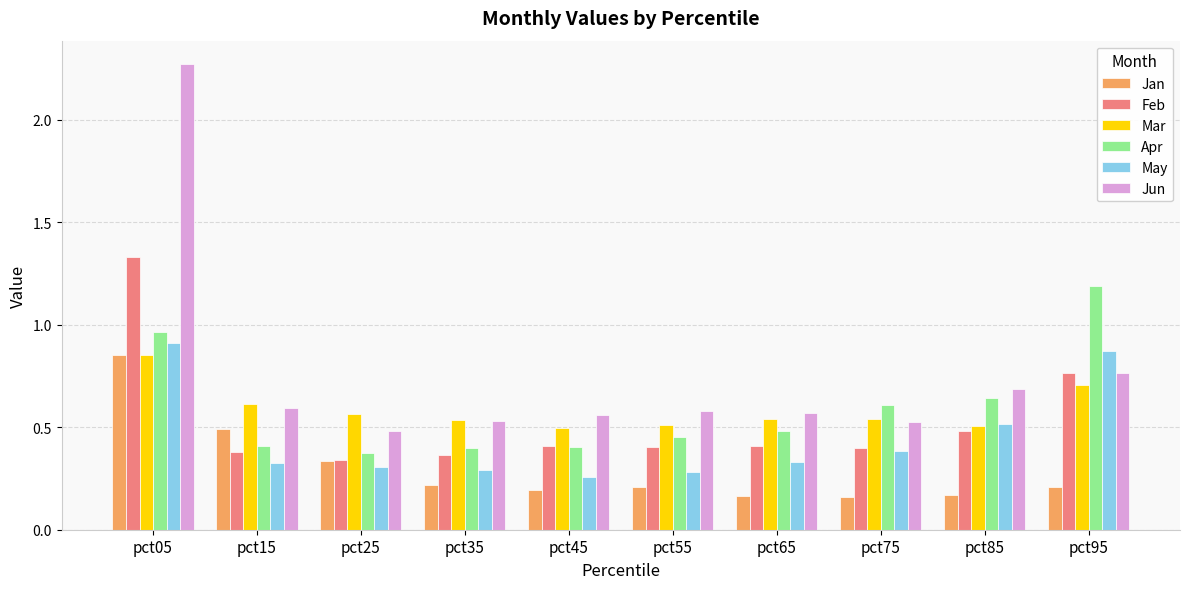

Which category has the highest value in the Jun series?

pct05